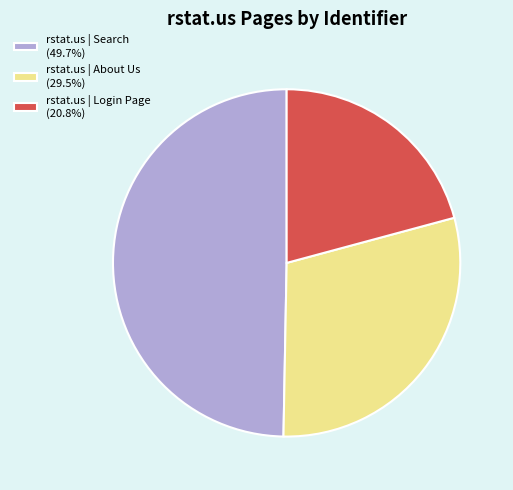

Between rstat.us | Login Page and rstat.us | Search, which is larger?

rstat.us | Search